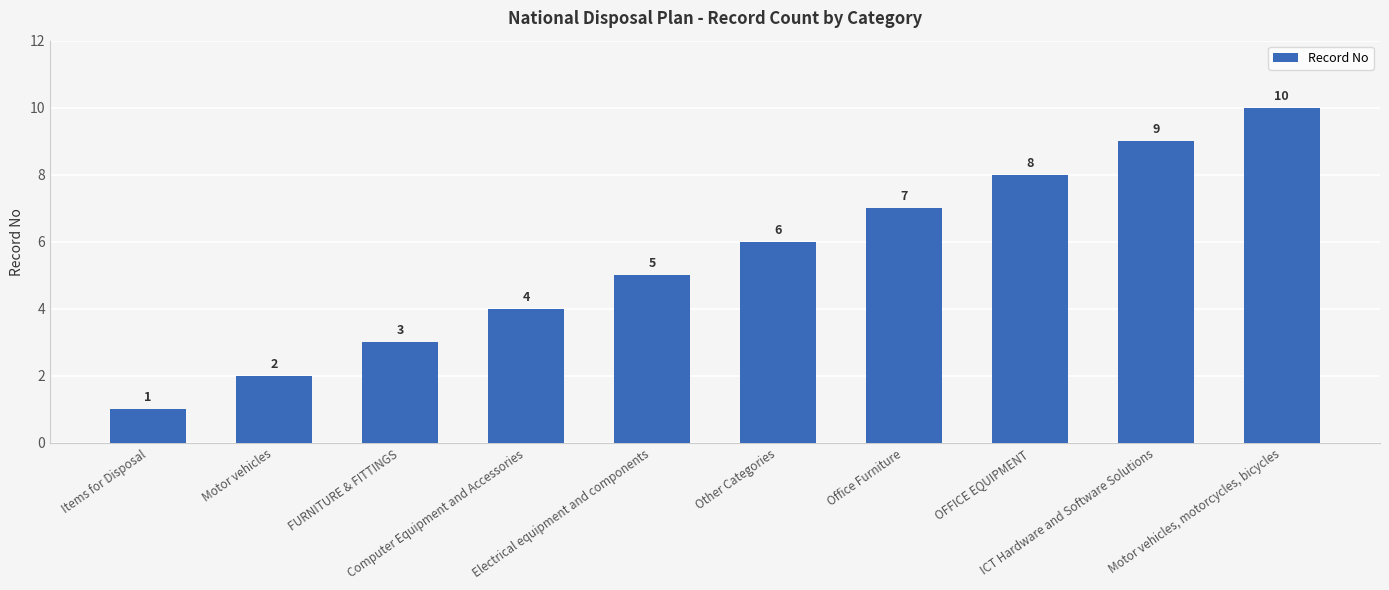

The chart shows a value of 5 at FURNITURE & FITTINGS. True or false?

False